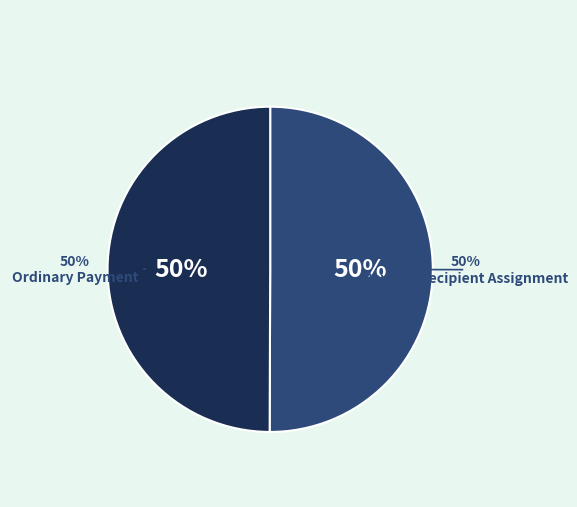

Approximately how many times larger is the value at Reward Recipient Assignment compared to Ordinary Payment?

1.0